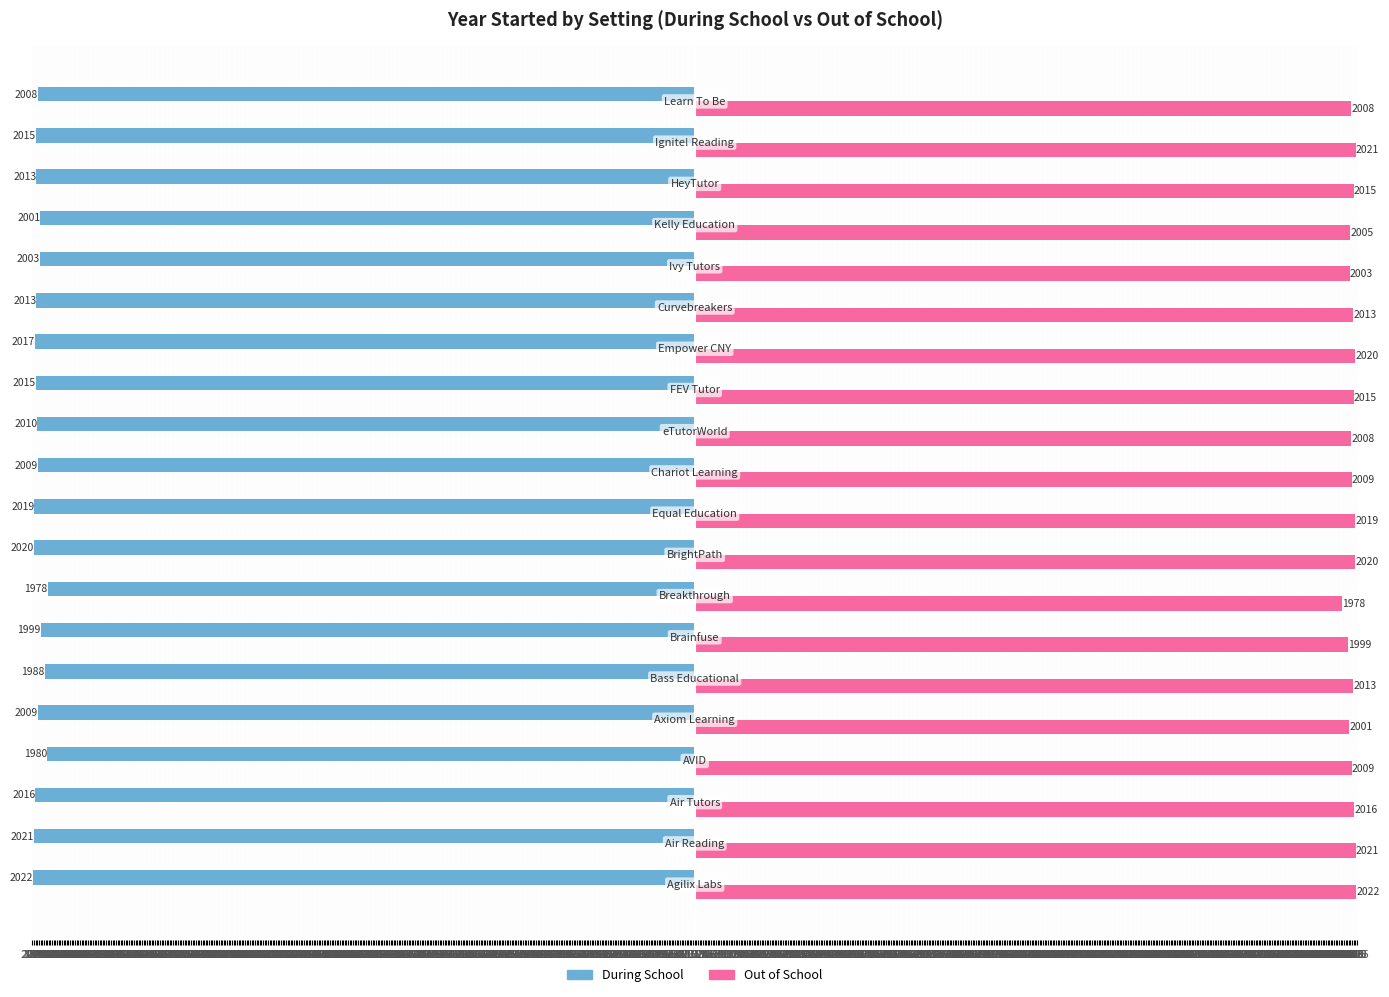

What are all the series names shown in the legend?

During School, Out of School